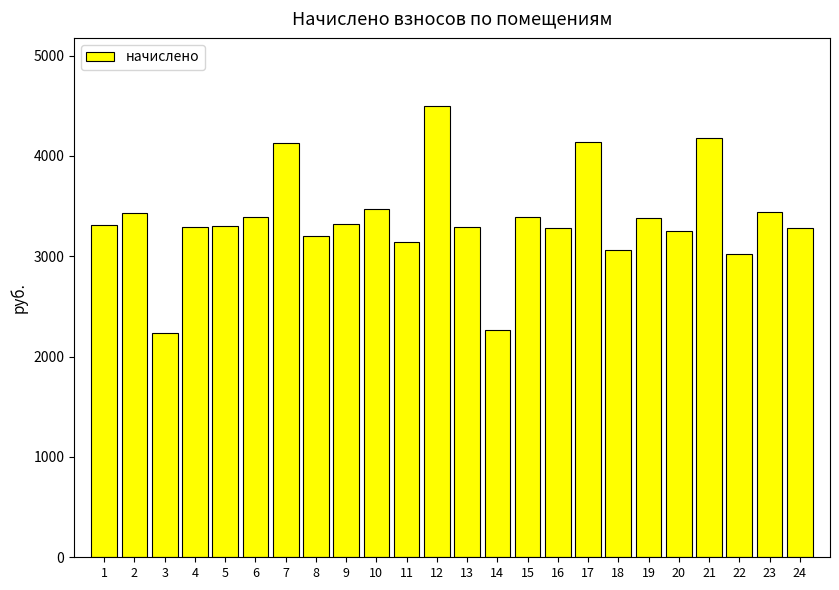

What is the difference between the values at 8 and 16?

78.0